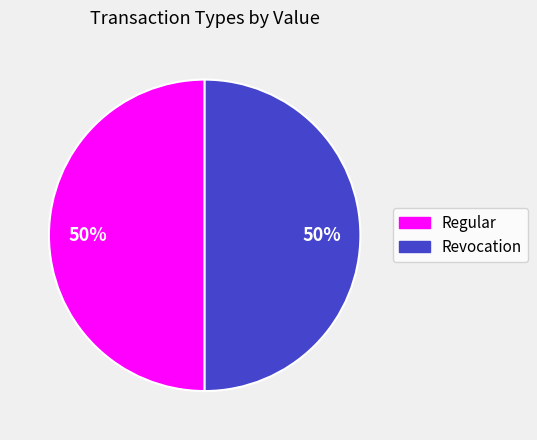

What percentage is the Regular slice, to the nearest percent?

50%